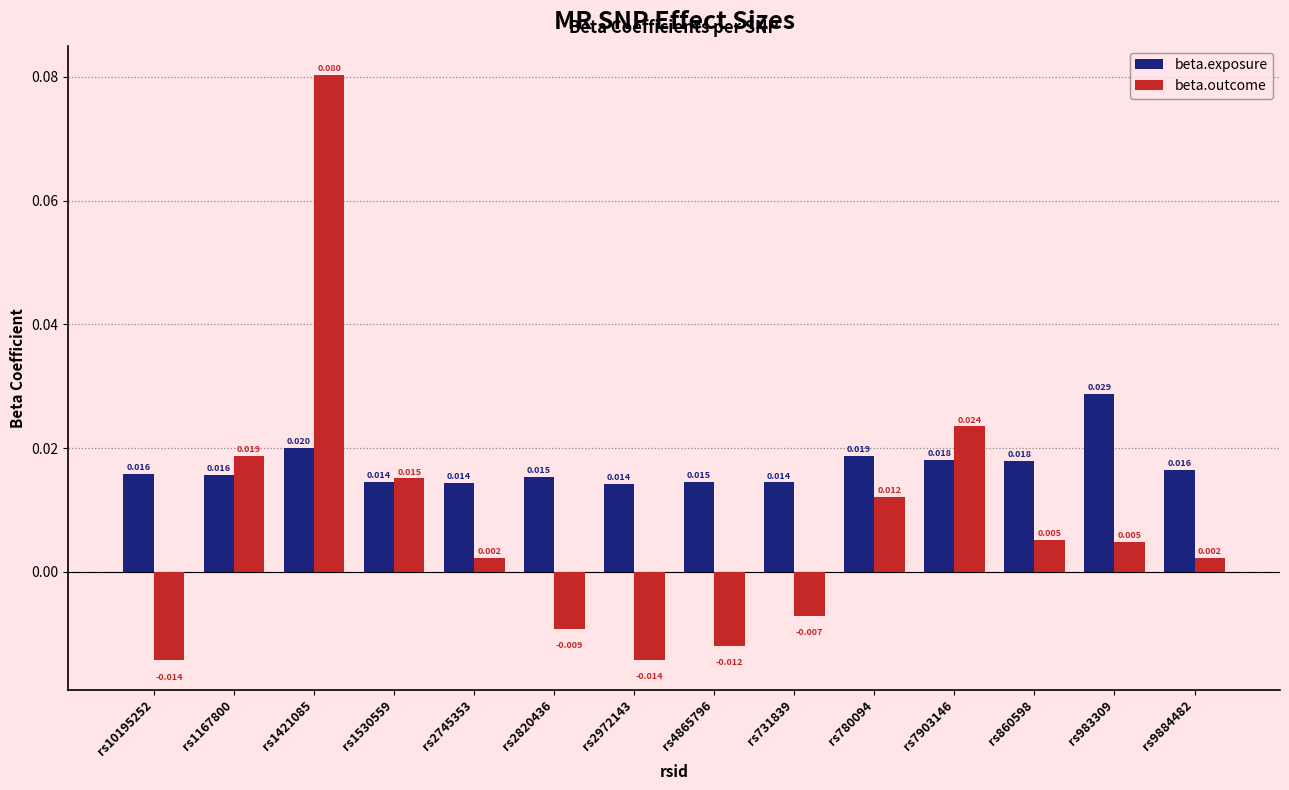

Between rs10195252 and rs1421085, which series saw the biggest shift?

beta.outcome